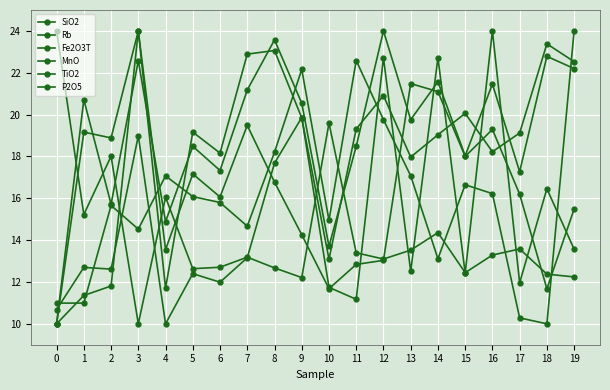

Which series changed the most between 1 and 13?

MnO